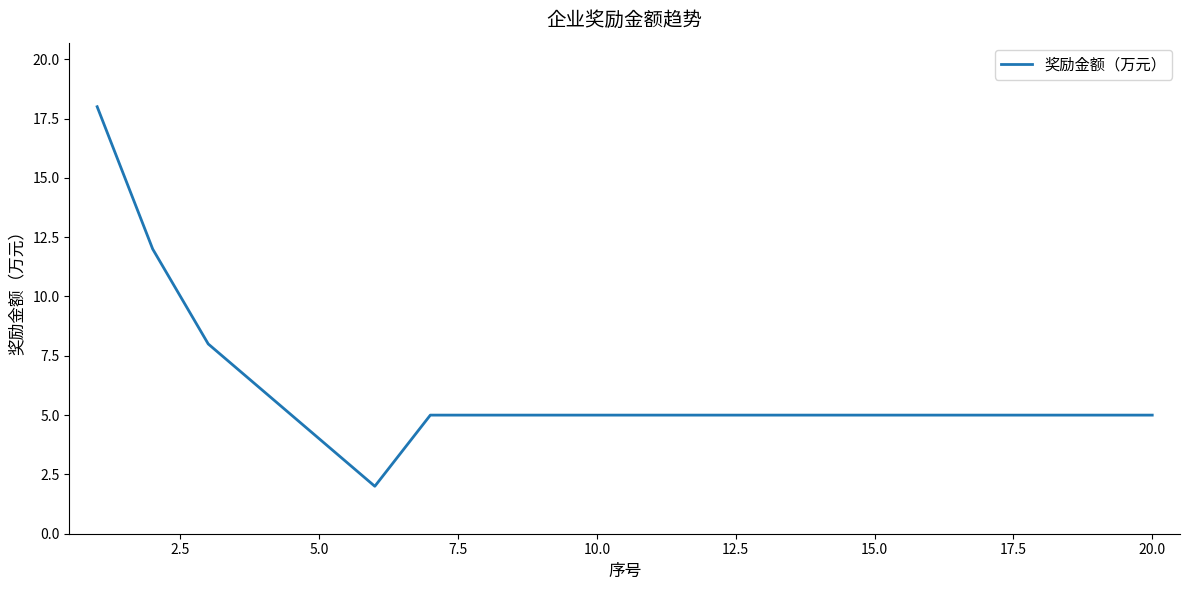

What is the difference between the maximum and second lowest values?

14